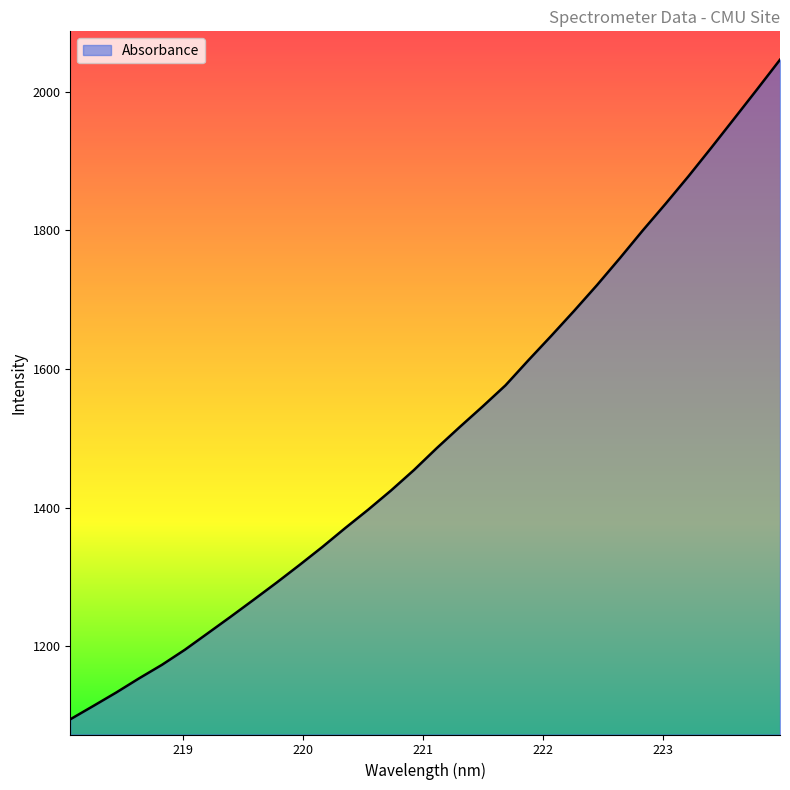

How many values exceed 1486?

16